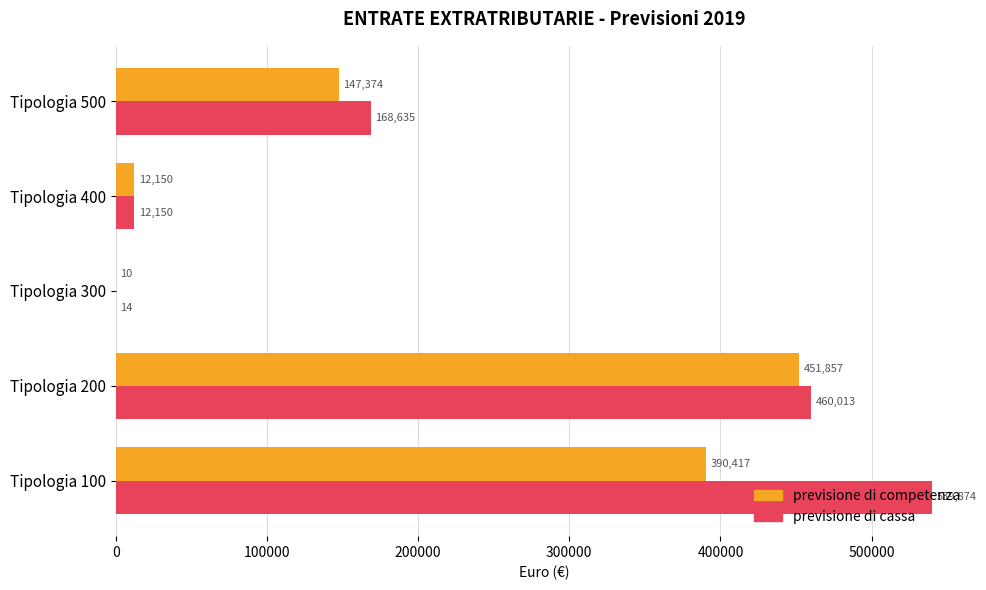

What are all the series names shown in the legend?

previsione di competenza, previsione di cassa